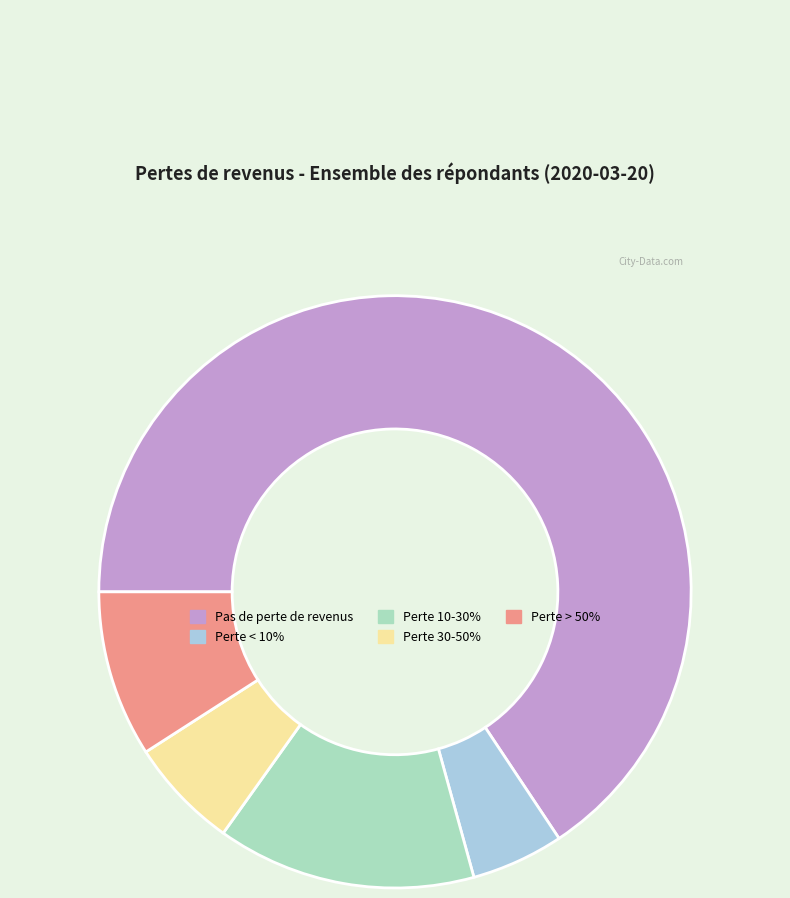

Combined, do Pas de perte de revenus and Perte 10-30% account for over 50%?

Yes